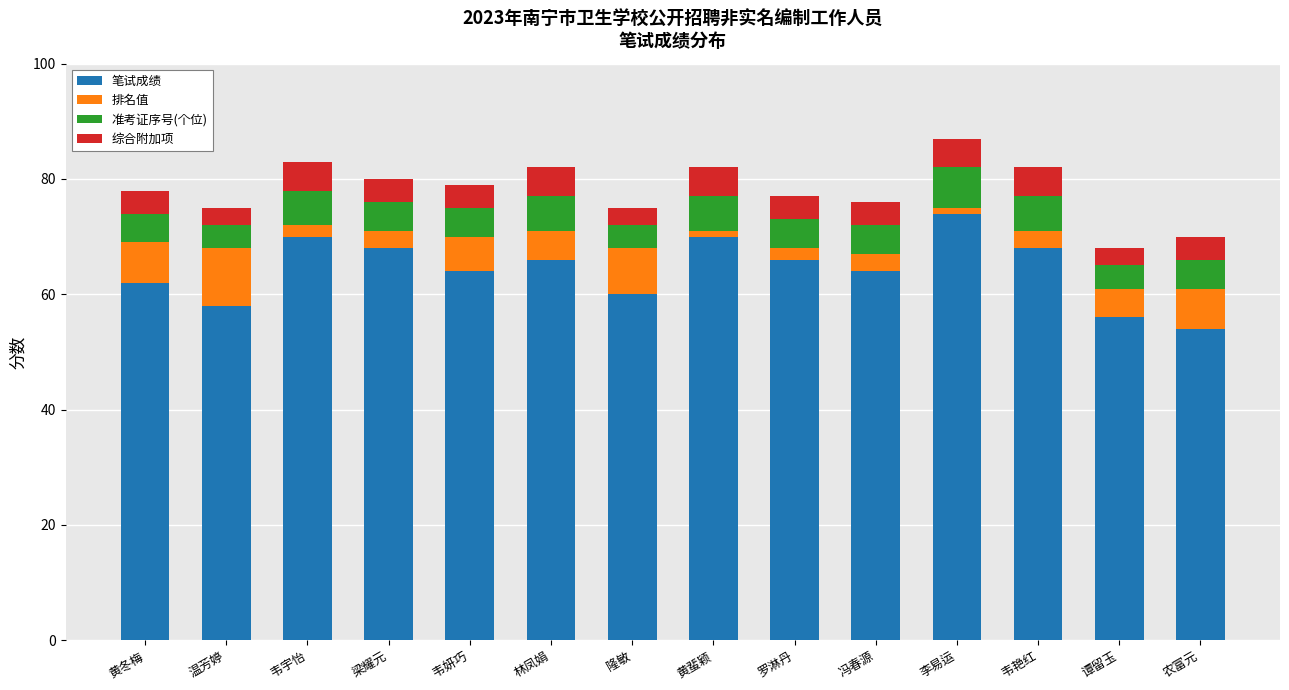

Are the bars horizontal?

No